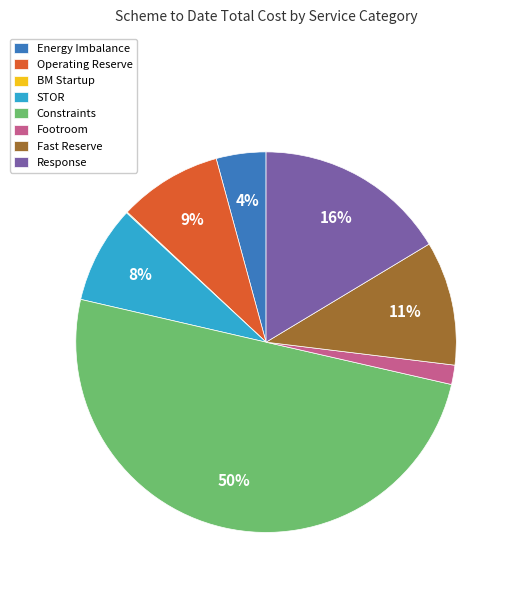

Do Operating Reserve and Energy Imbalance together represent more than half of the pie?

No